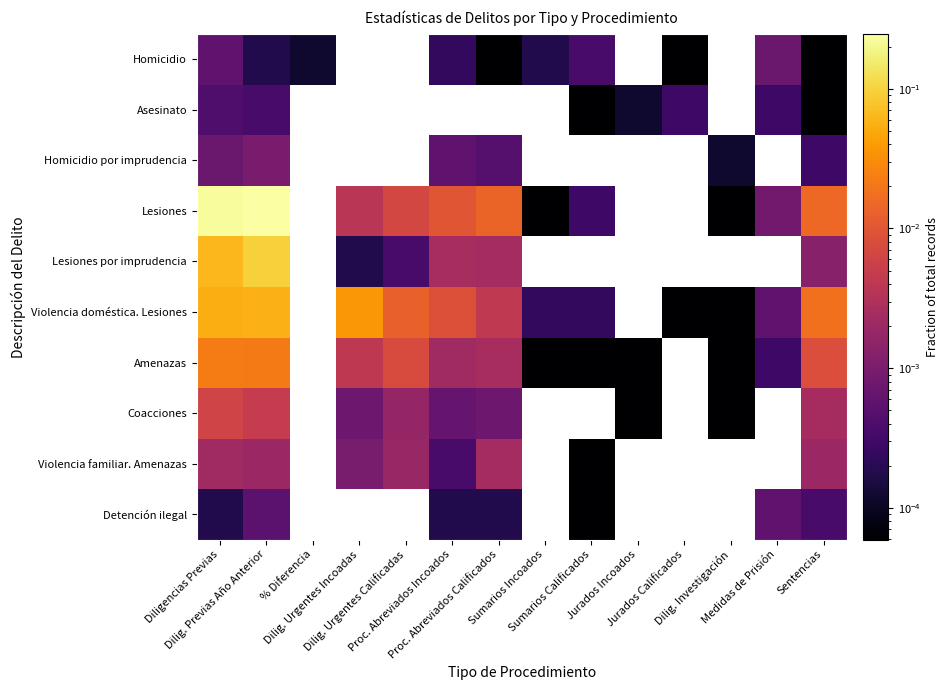

At which category is the sum across all series the highest?

Dilig. Previas Año Anterior